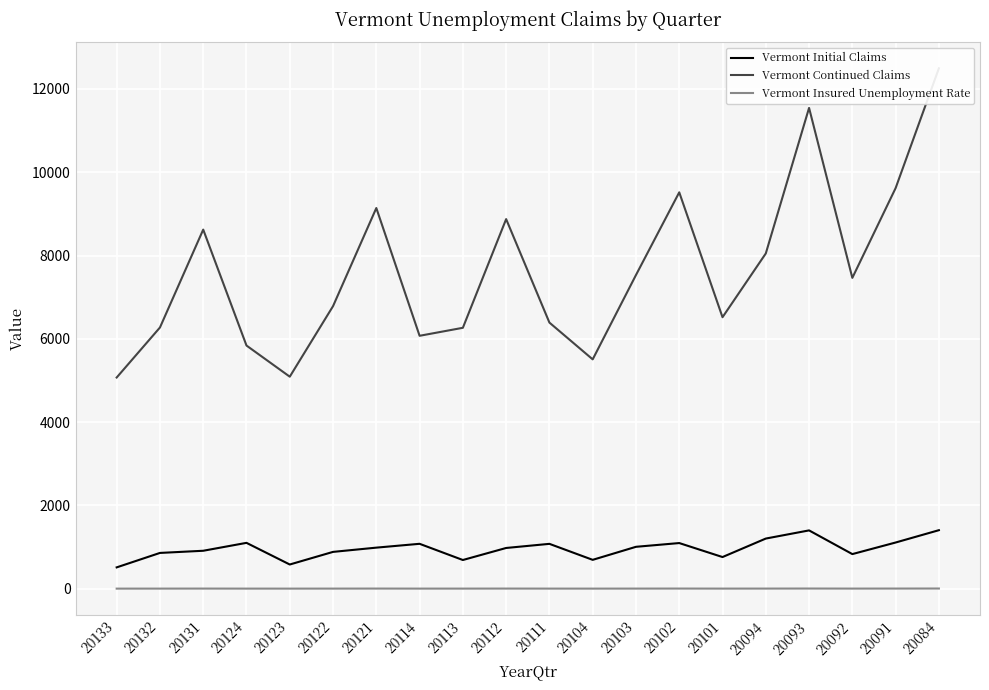

Which has a higher value, 20091 or 20102?

20091